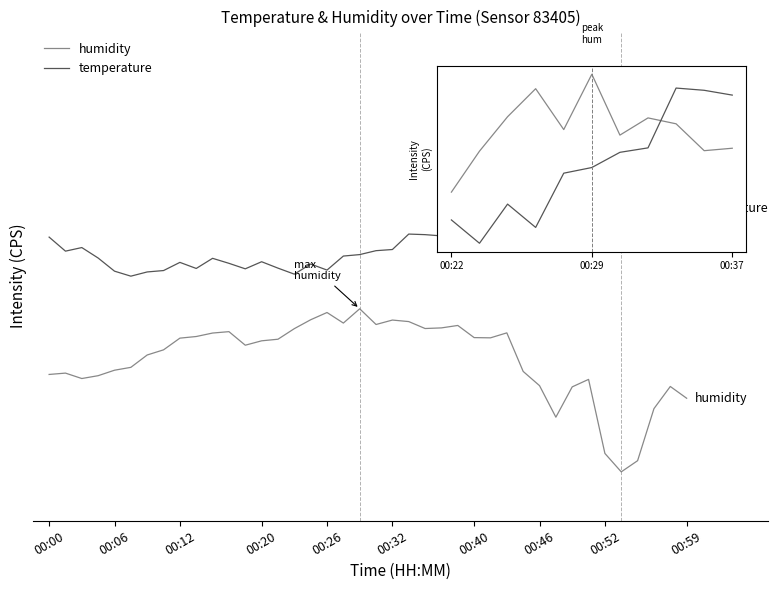

List the series in order of their peak value, highest first.

temperature, humidity